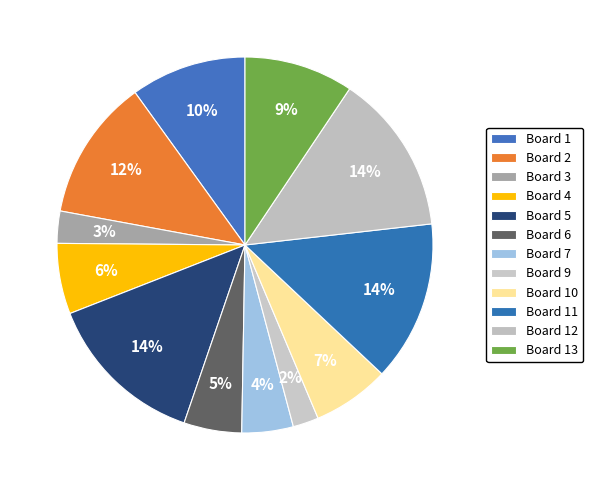

How many slices are in this pie chart?

12